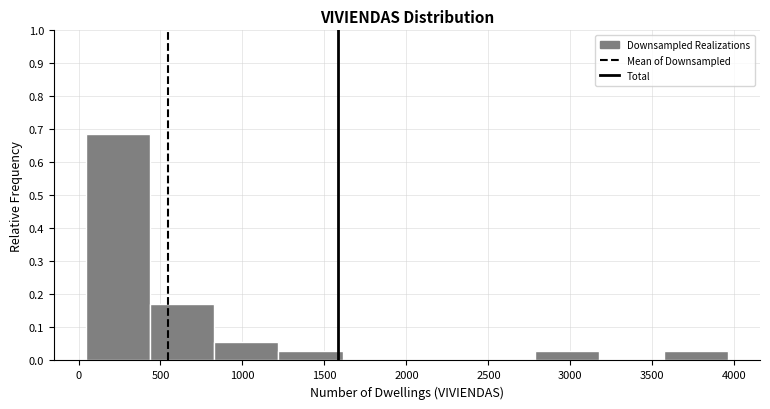

What is the height of the bar covering 50 to 450 on the x-axis? Neither the bar edges nor the heights are printed on the chart, so give them approximately, as read against the axes.

0.69